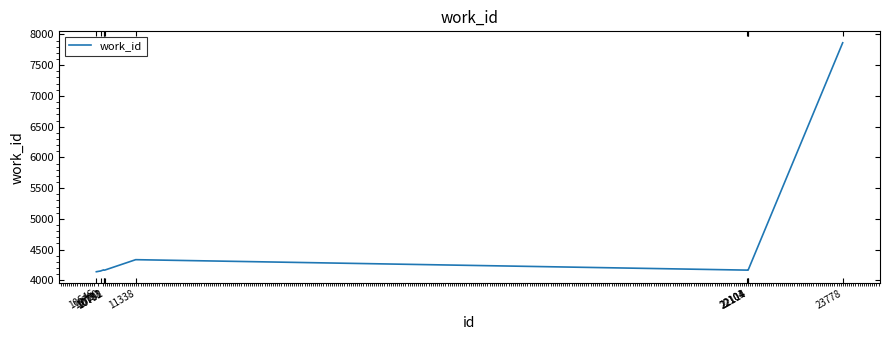

Read the value at 10646, to the nearest 50.

4150